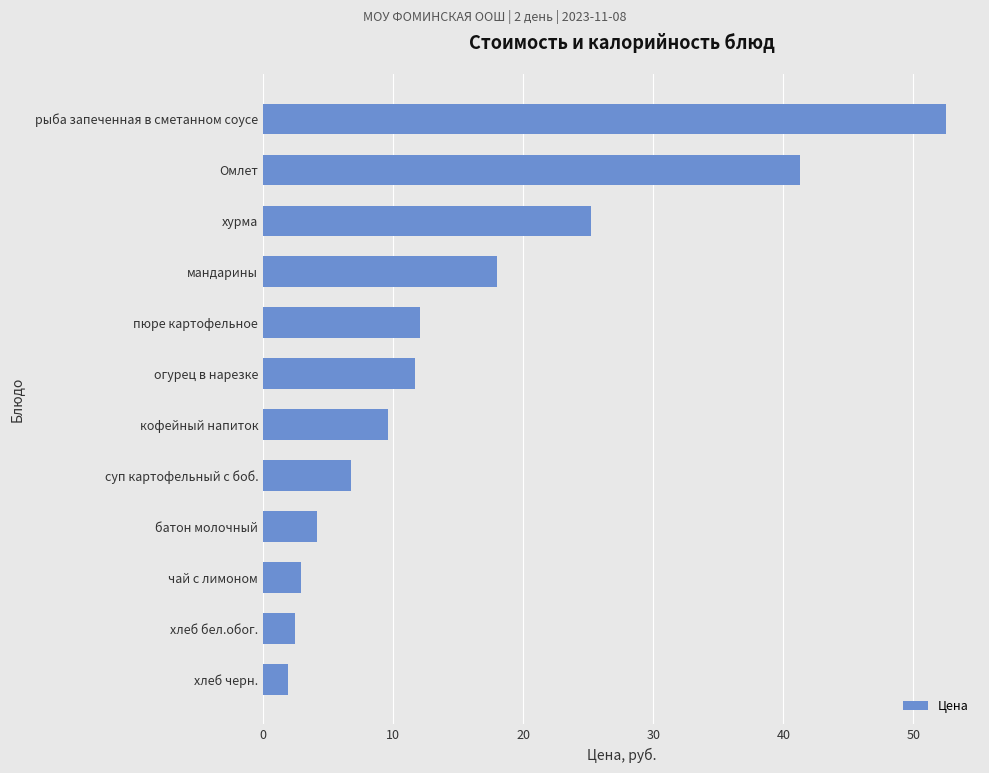

Reading bottom to top, extract all data points from this chart.

хлеб черн.=1.9	хлеб бел.обог.=2.5	чай с лимоном=2.9	батон молочный=4.1	суп картофельный с боб.=6.8	кофейный напиток=9.6	огурец в нарезке=11.7	пюре картофельное=12.1	мандарины=18.0	хурма=25.2	Омлет=41.3	рыба запеченная в сметанном соусе=52.5